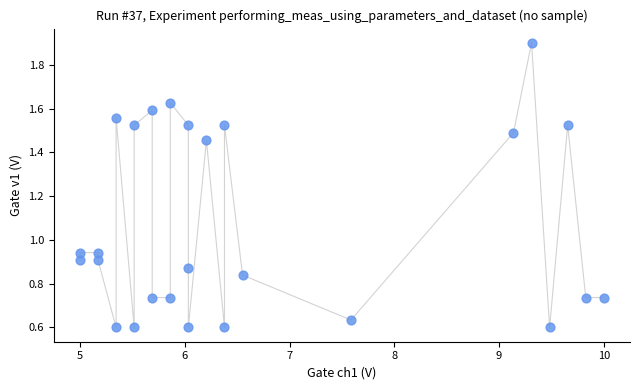

What is the range of X values (max minus min)?

5.0